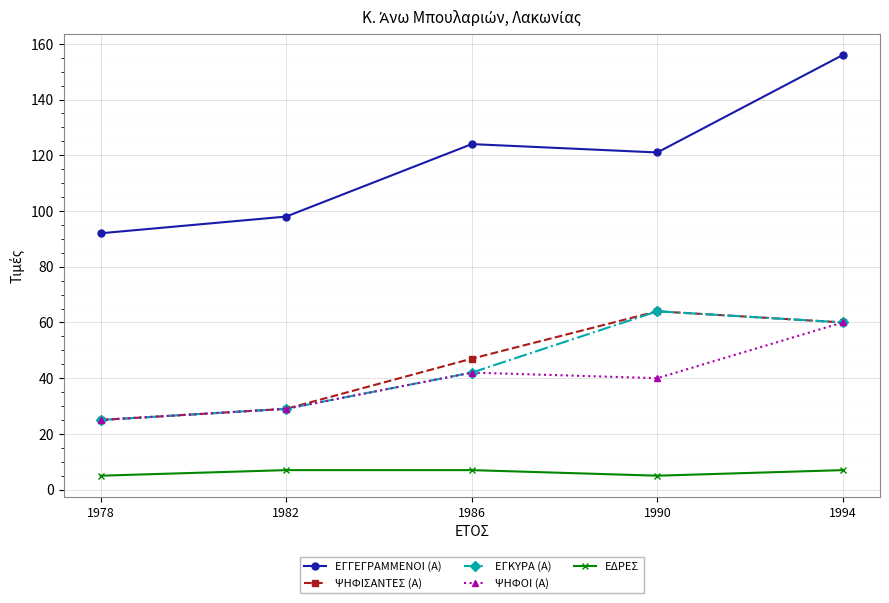

True or false: ΕΓΚΥΡΑ (Α) has more than 1 interior local peaks.

False